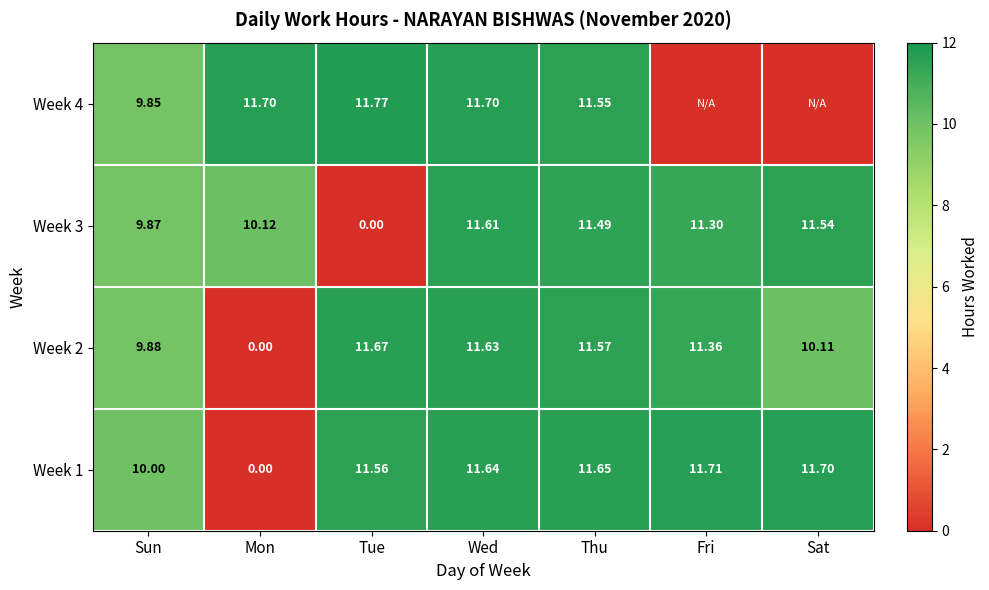

List the labels in order of Week 2 value, smallest first.

Mon, Sun, Sat, Fri, Thu, Wed, Tue